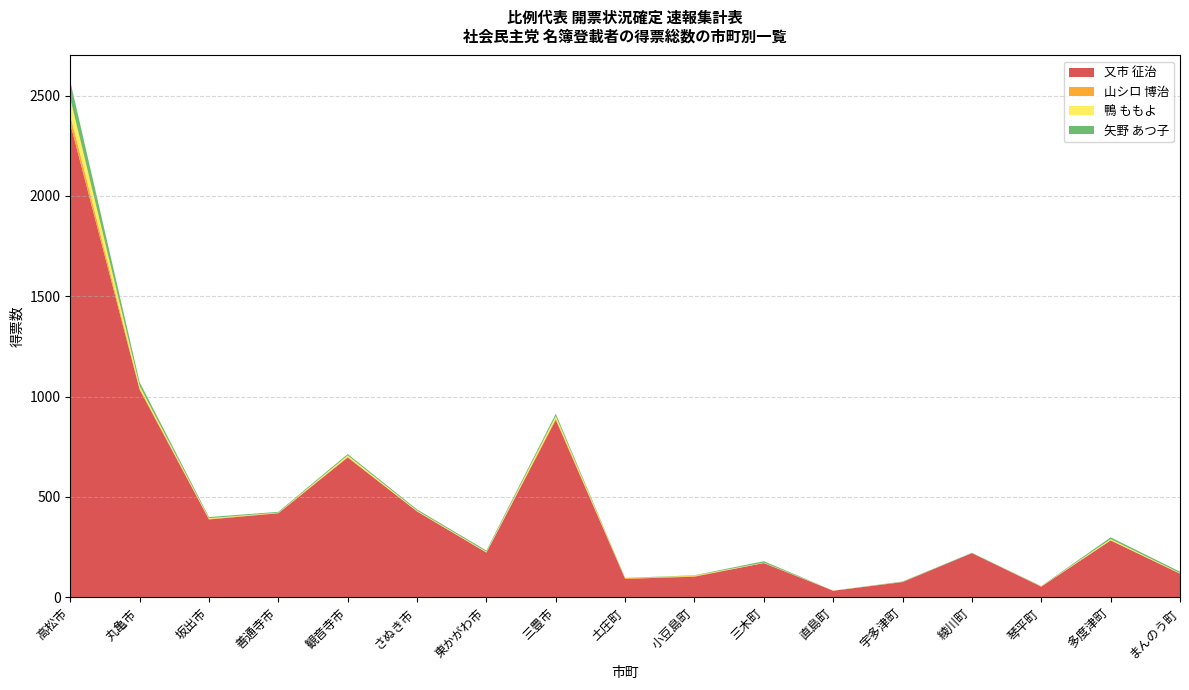

Reading left to right, transcribe all the data shown in this chart.

又市 征治: 高松市=2360	丸亀市=1035	坂出市=388	善通寺市=419	観音寺市=697	さぬき市=428	東かがわ市=223	三豊市=884	土庄町=92	小豆島町=103	三木町=171	直島町=33	宇多津町=76	綾川町=220	琴平町=53	多度津町=284	まんのう町=118
山シロ 博治: 高松市=42	丸亀市=6	坂出市=3	善通寺市=2	観音寺市=3	さぬき市=1	東かがわ市=1	三豊市=8	土庄町=4	小豆島町=3	三木町=0	直島町=0	宇多津町=1	綾川町=0	琴平町=2	多度津町=0	まんのう町=1
鴨 ももよ: 高松市=84	丸亀市=12	坂出市=3	善通寺市=1	観音寺市=7	さぬき市=3	東かがわ市=3	三豊市=11	土庄町=0	小豆島町=2	三木町=2	直島町=1	宇多津町=0	綾川町=0	琴平町=0	多度津町=6	まんのう町=2
矢野 あつ子: 高松市=85	丸亀市=19	坂出市=6	善通寺市=4	観音寺市=7	さぬき市=6	東かがわ市=6	三豊市=12	土庄町=1	小豆島町=2	三木町=7	直島町=0	宇多津町=2	綾川町=2	琴平町=1	多度津町=9	まんのう町=7